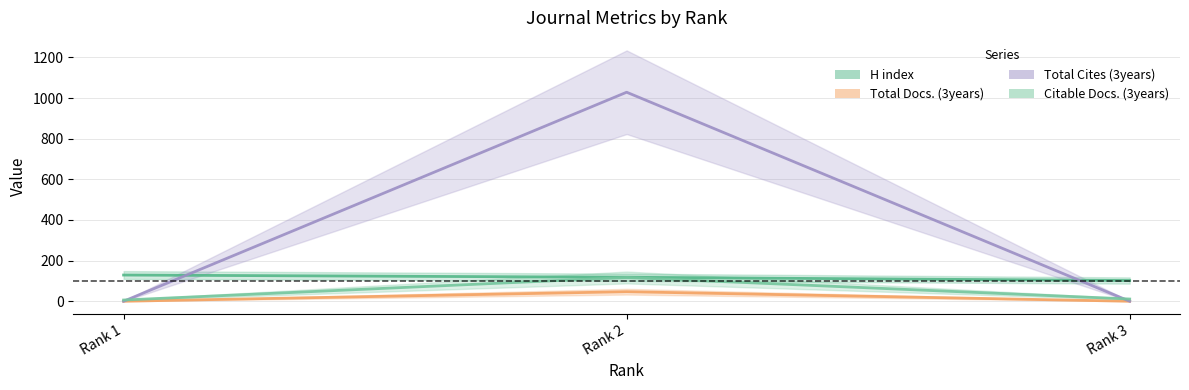

Rank the series by their maximum value, from highest to lowest.

Total Cites (3years), H index, Citable Docs. (3years), Total Docs. (3years)